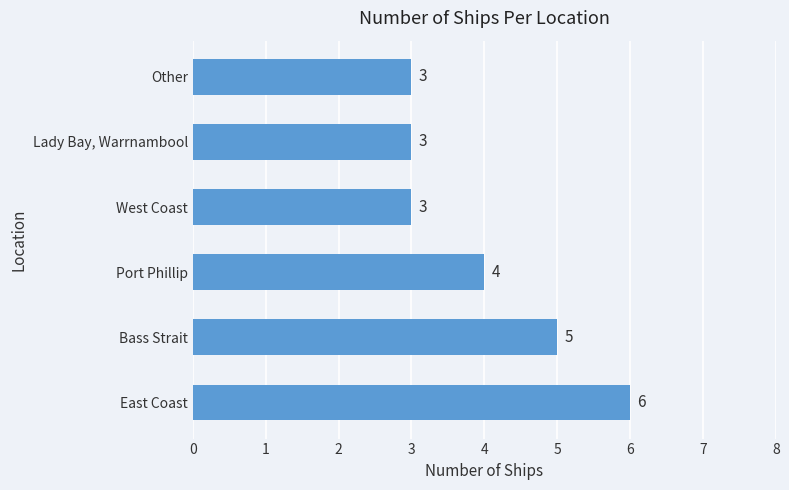

How many values are between 3 and 5?

5